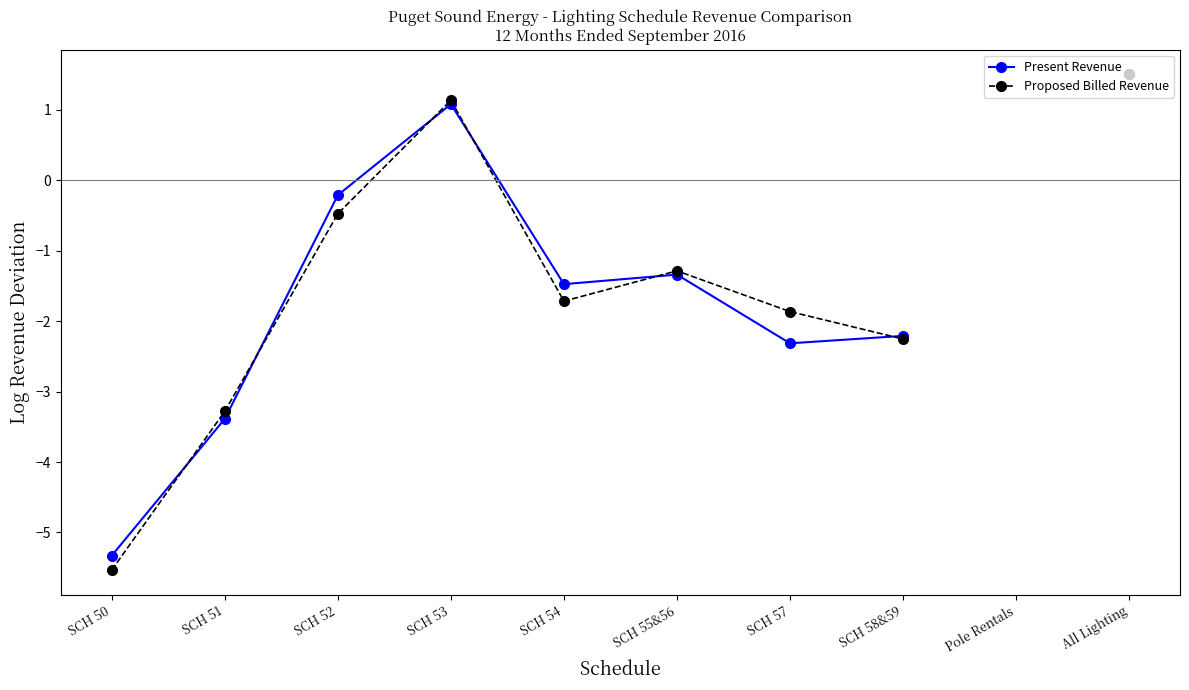

Where is Proposed Billed Revenue nearest to the value -2?

SCH 57